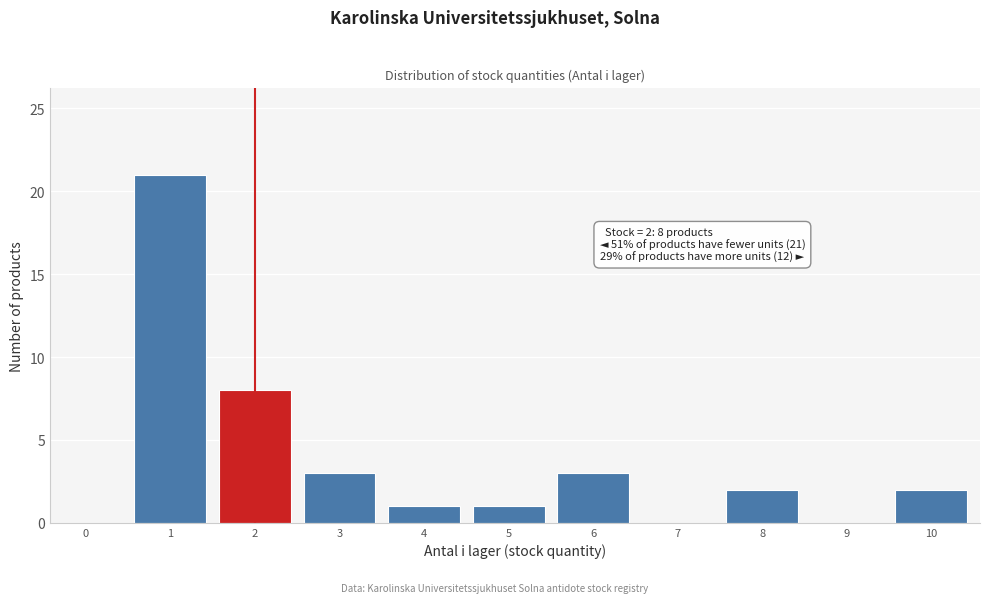

Reading left to right, transcribe all the data shown in this chart.

0=0	1=21	2=8	3=3	4=1	5=1	6=3	7=0	8=2	9=0	10=2